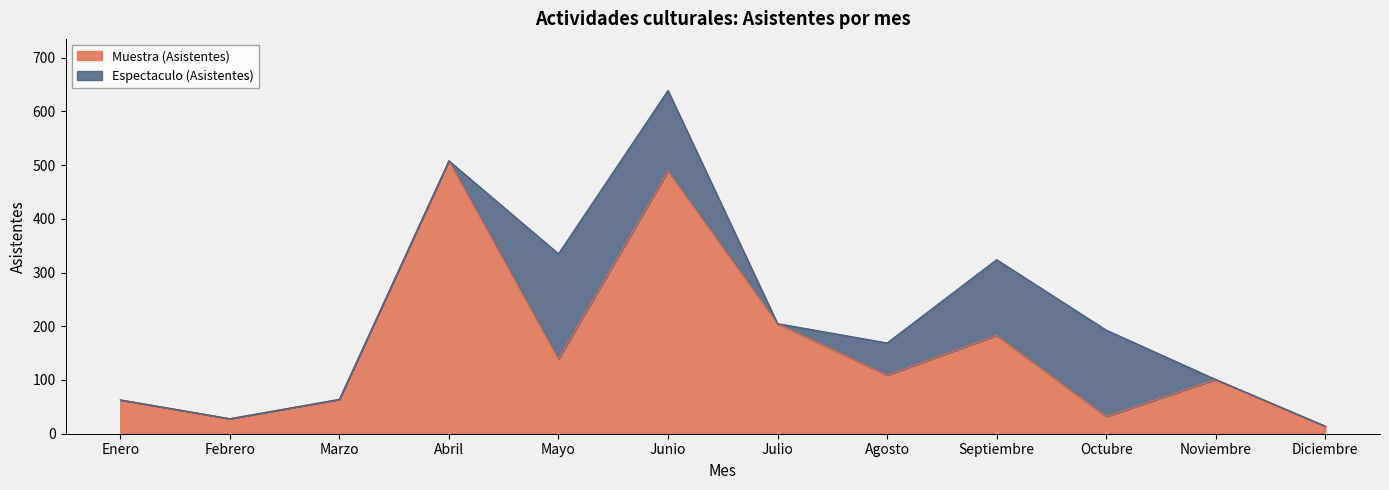

What is the difference between the second highest and minimum values?

475